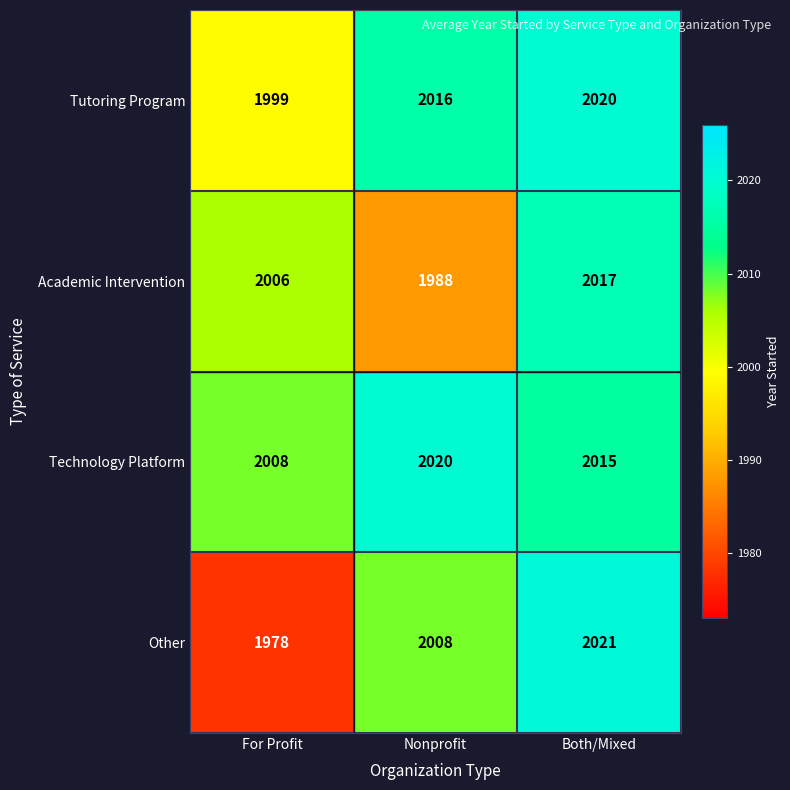

Reading left to right, transcribe all the data shown in this chart.

Tutoring Program: 1999	2016	2020
Academic Intervention: 2006	1988	2017
Technology Platform: 2008	2020	2015
Other: 1978	2008	2021